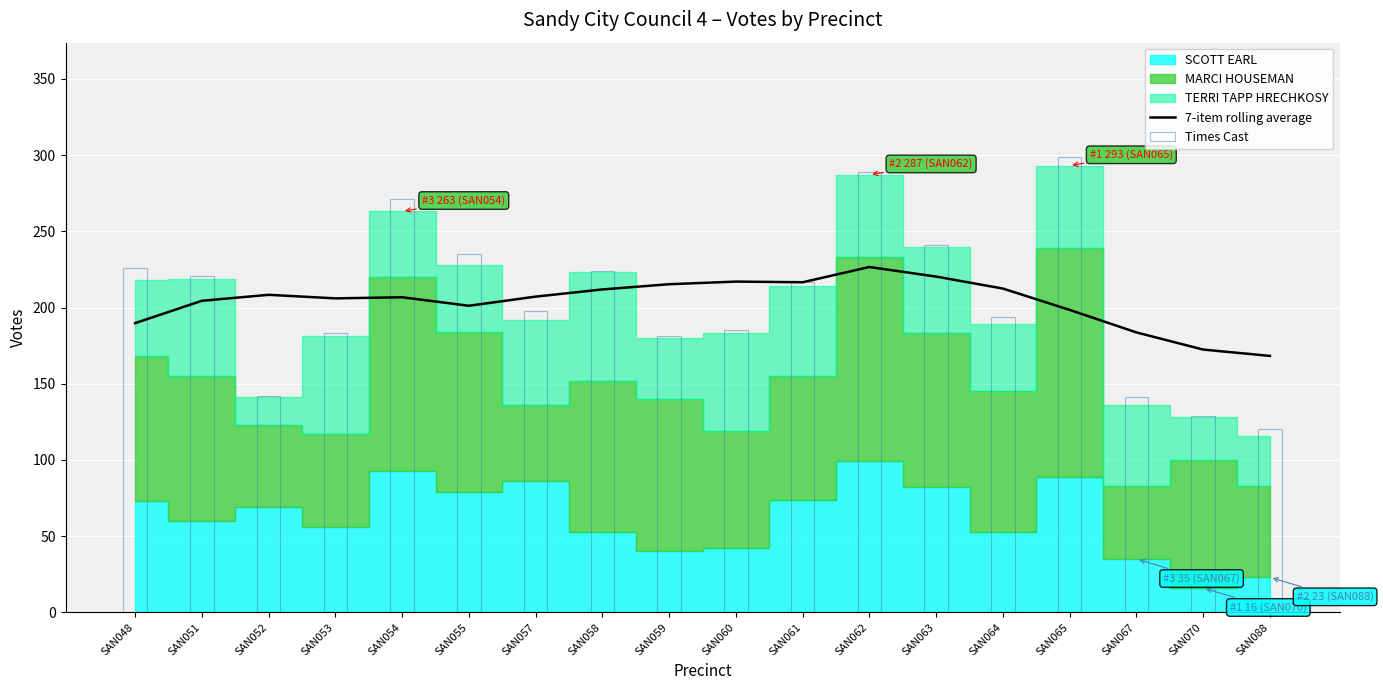

Count the number of categories in the chart.

18